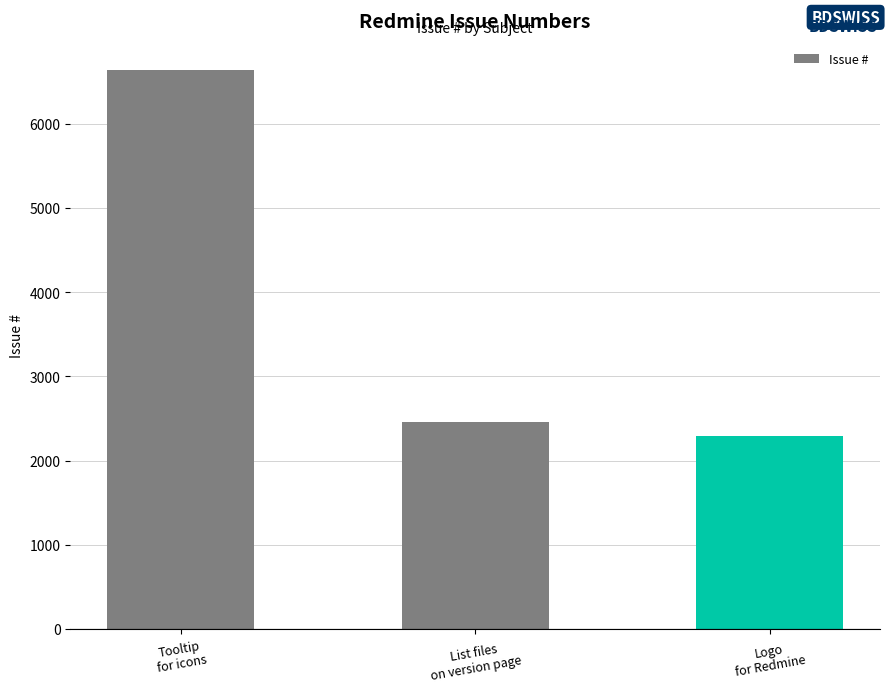

Approximately how many times larger is the value at Logo
for Redmine compared to List files
on version page?

0.9